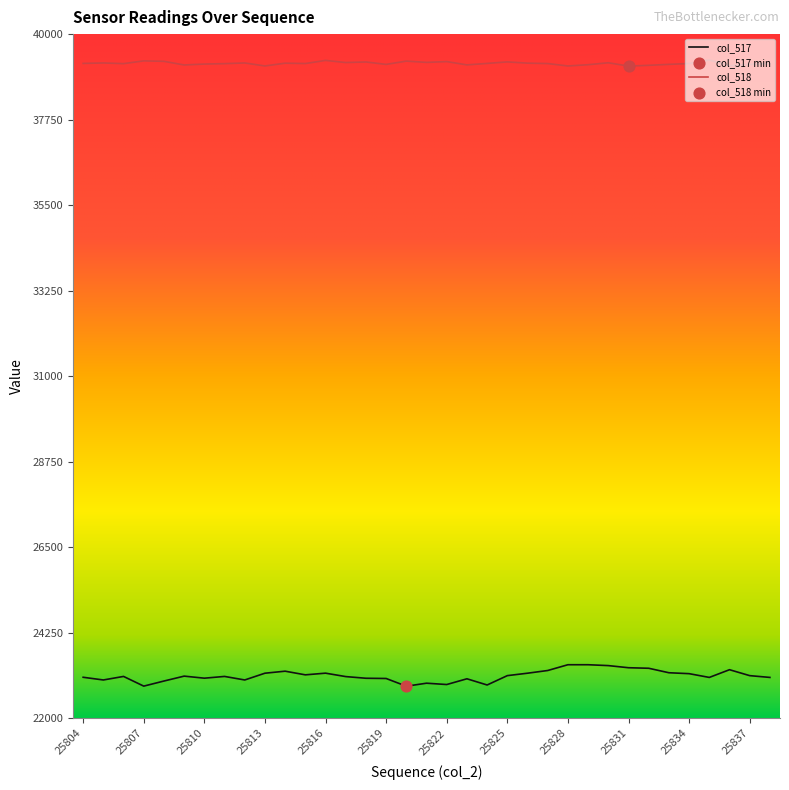

Which series has the largest total across all categories?

col_518